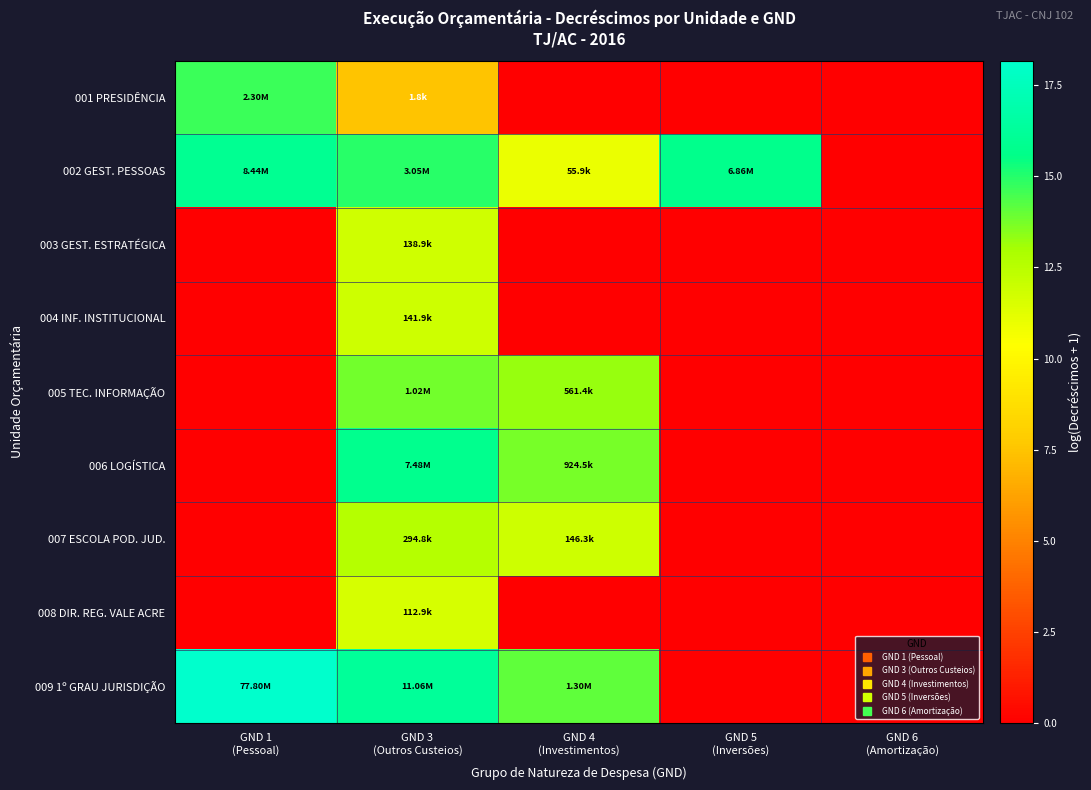

List the series in order of their peak value, lowest first.

008 DIR. REG. VALE ACRE, 003 GEST. ESTRATÉGICA, 004 INF. INSTITUCIONAL, 007 ESCOLA POD. JUD., 005 TEC. INFORMAÇÃO, 001 PRESIDÊNCIA, 006 LOGÍSTICA, 002 GEST. PESSOAS, 009 1º GRAU JURISDIÇÃO